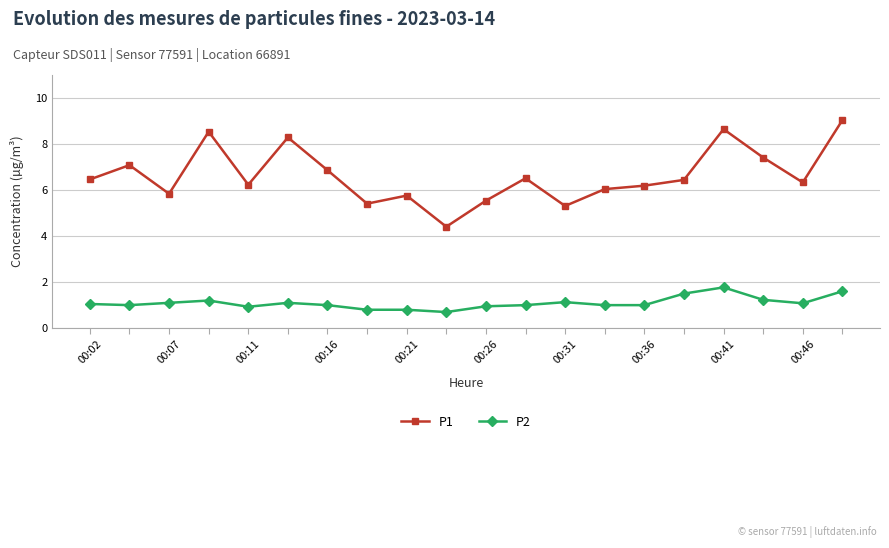

What is the maximum value shown in the chart?

9.0